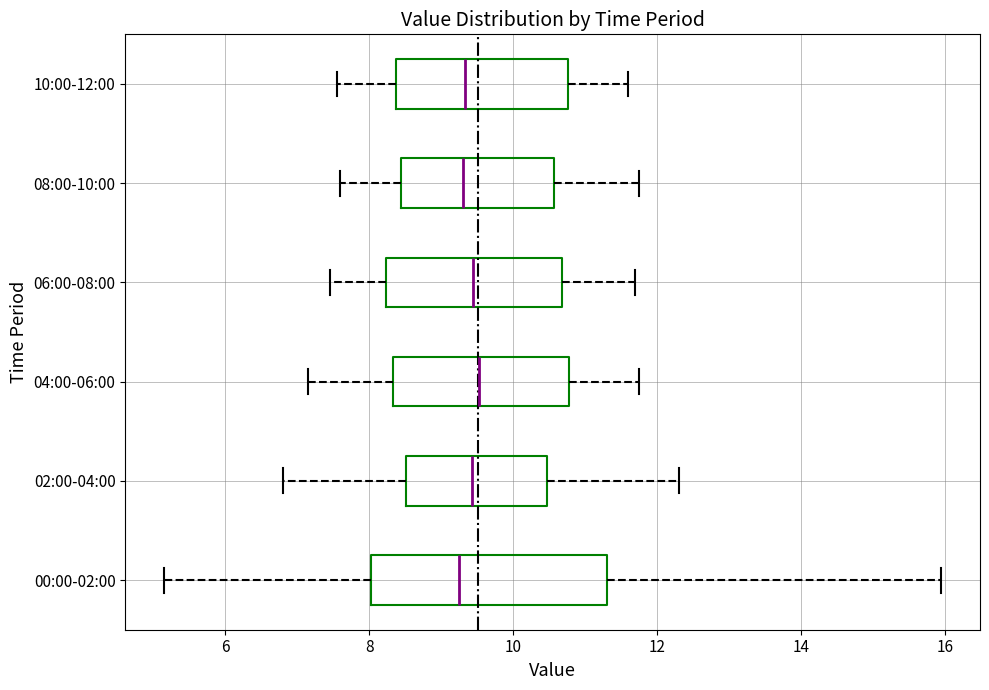

Reading bottom to top, transcribe this box plot: for each box, give where its median line is, the range the box spans, and where its two whiskers end, as read against the x-axis. The values are not printed on the chart, so give them approximately, as read against the axis.

00:00-02:00: median 9.2, box 8.0 to 11.4, whiskers 5.2 to 16.0
02:00-04:00: median 9.4, box 8.6 to 10.4, whiskers 6.8 to 12.4
04:00-06:00: median 9.6, box 8.4 to 10.8, whiskers 7.2 to 11.8
06:00-08:00: median 9.4, box 8.2 to 10.6, whiskers 7.4 to 11.8
08:00-10:00: median 9.4, box 8.4 to 10.6, whiskers 7.6 to 11.8
10:00-12:00: median 9.4, box 8.4 to 10.8, whiskers 7.6 to 11.6